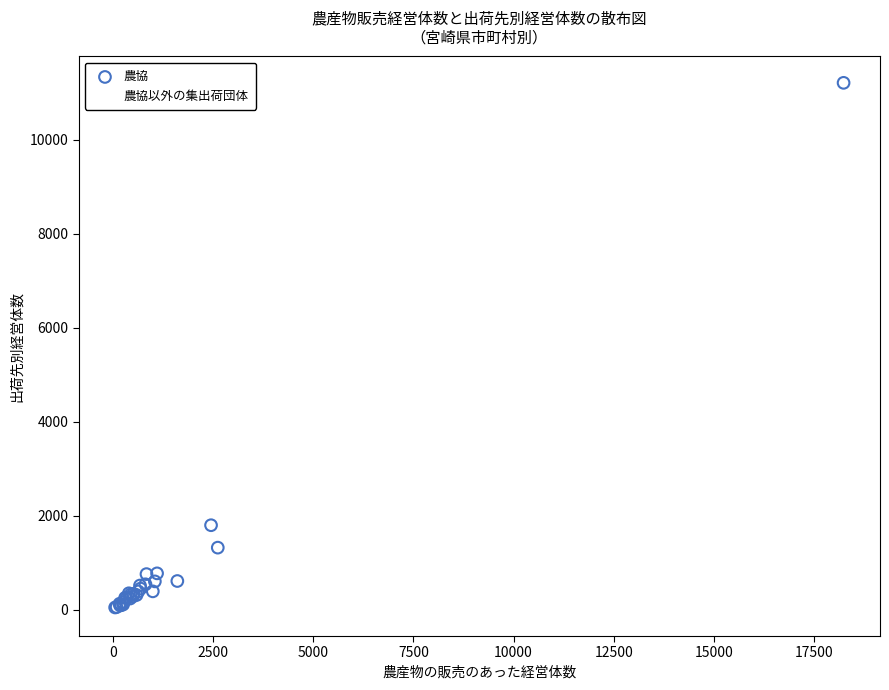

Which series contains the highest Y value?

農協